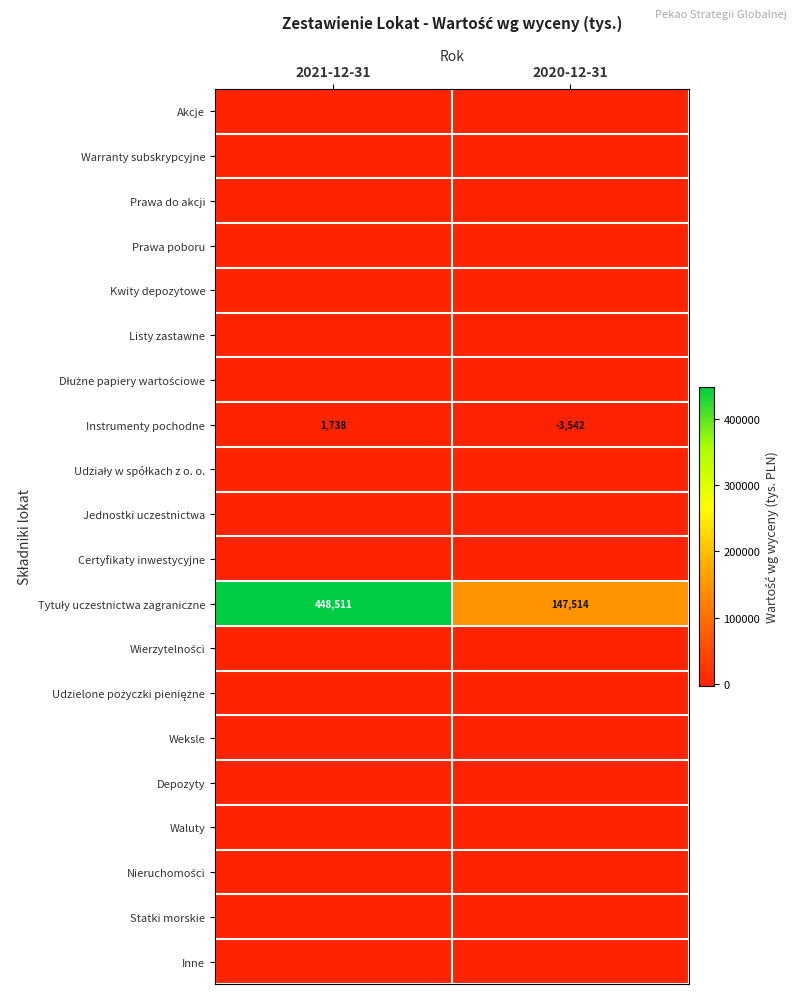

What is the sum of the Instrumenty pochodne values at 2021-12-31 and 2020-12-31?

-1804